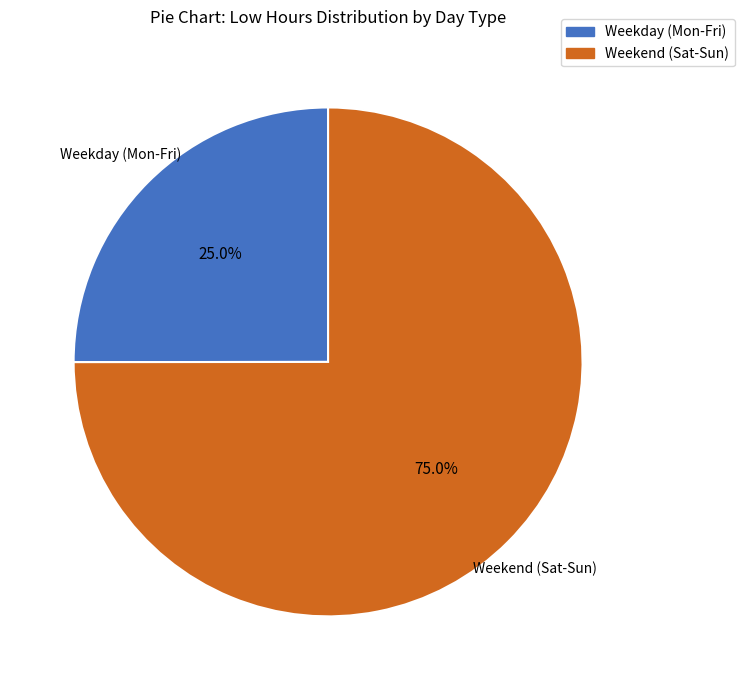

How many segments does this pie chart have?

2